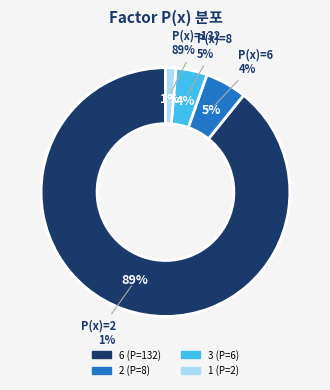

Between 6 and 2, which is larger?

6